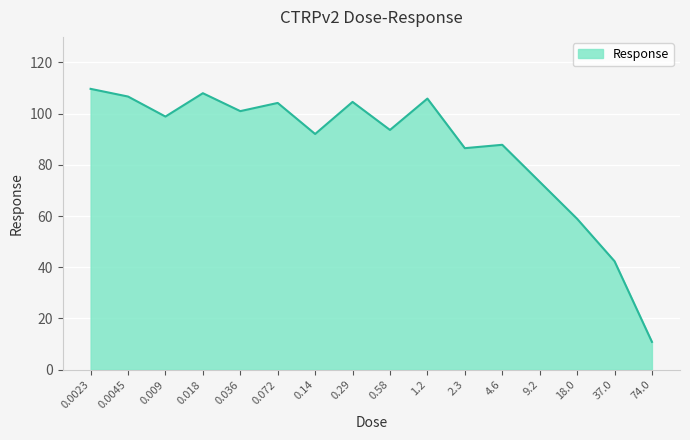

The value at 0.036 is 101.0. True or false?

True